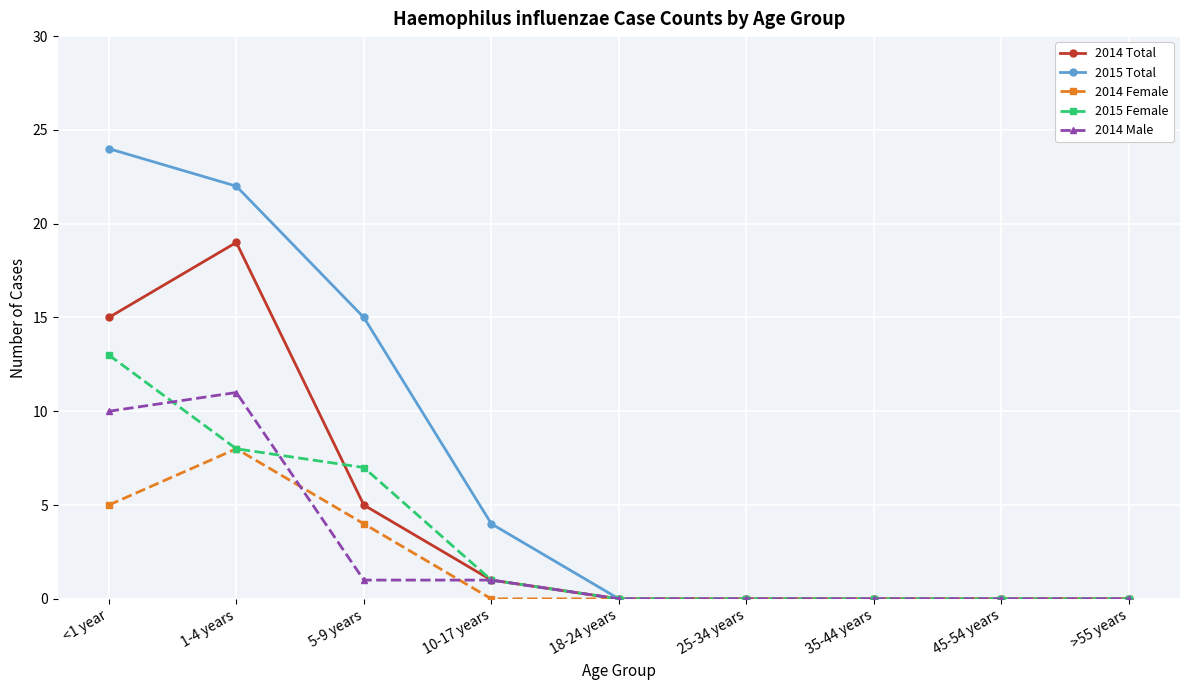

At which label is 2014 Total closest to 9?

5-9 years